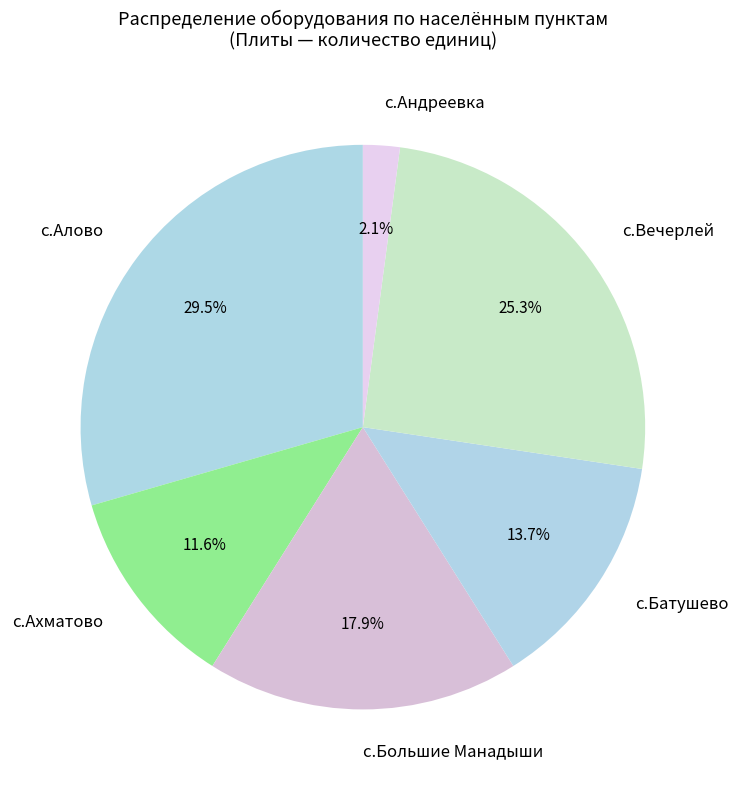

Which category has the smallest portion of the pie?

с.Андреевка